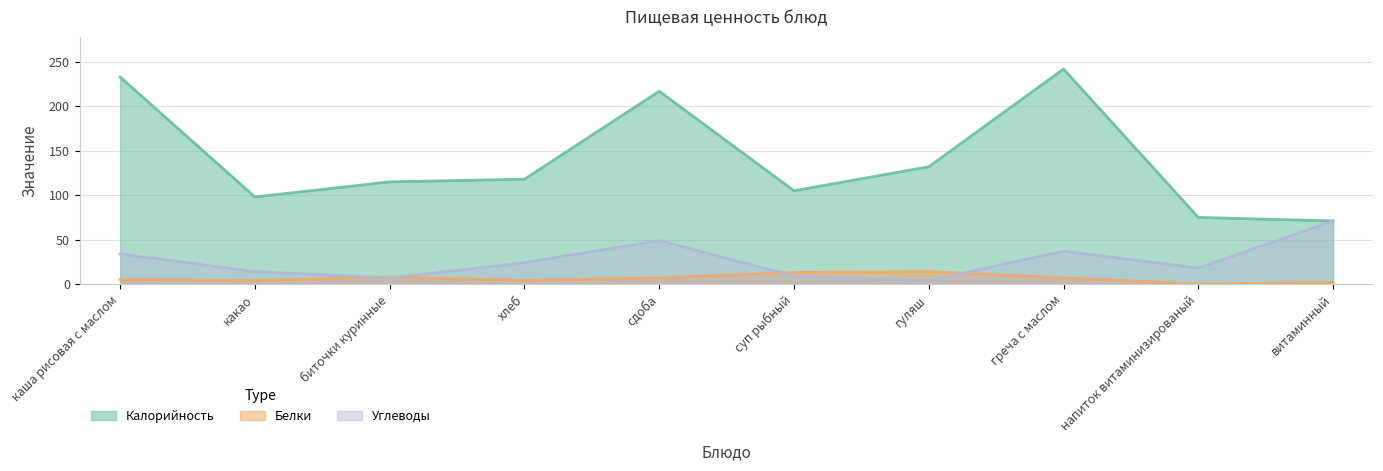

At how many categories does at least one series exceed 98?

7